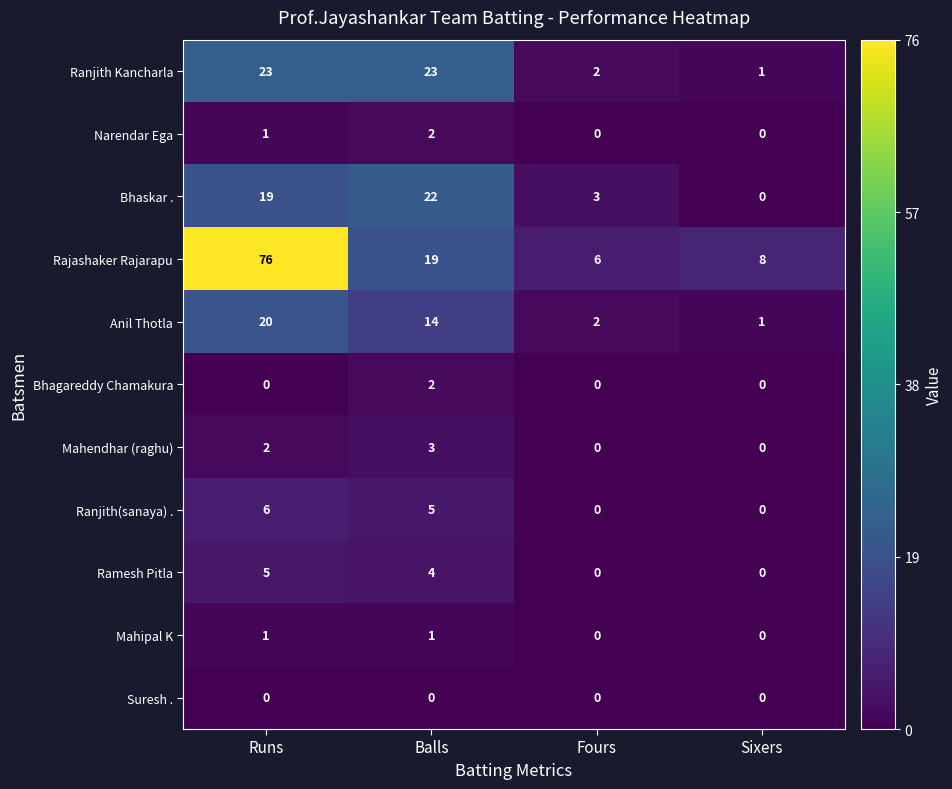

Between Balls and Fours, which series saw the biggest shift?

Ranjith Kancharla